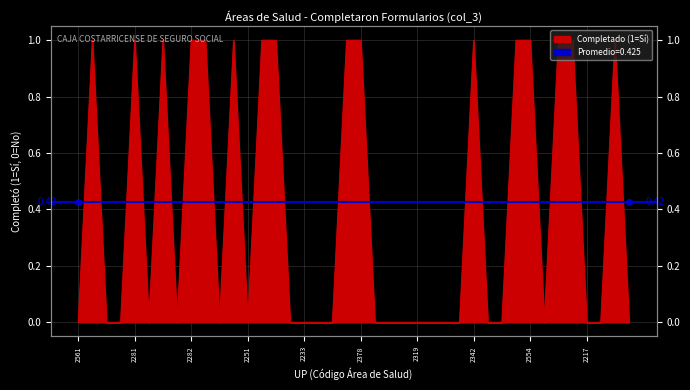

The value at 2251 is 0. True or false?

False